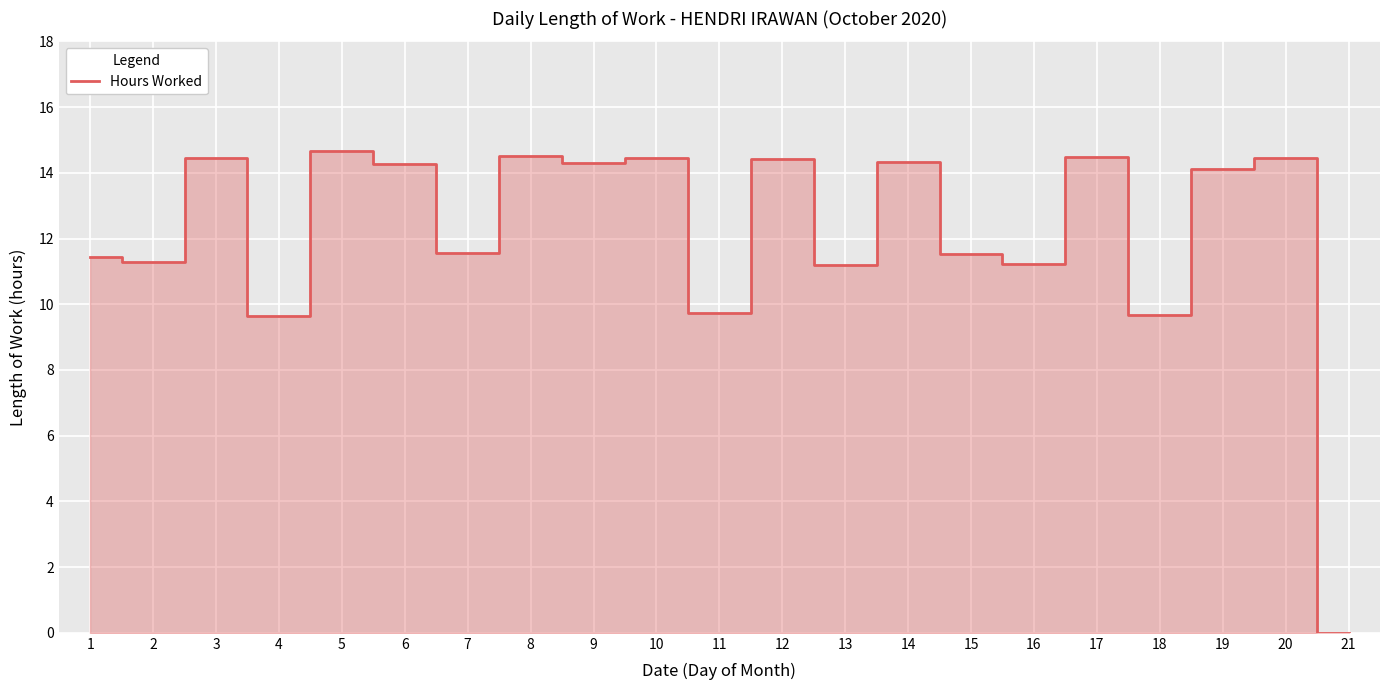

The value at 15 is 11.5. True or false?

True